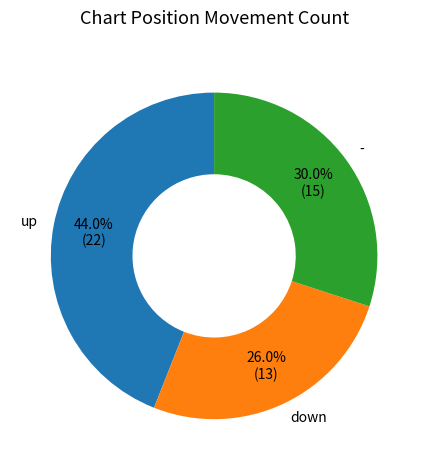

What percentage is NOT represented by -?

70.0%